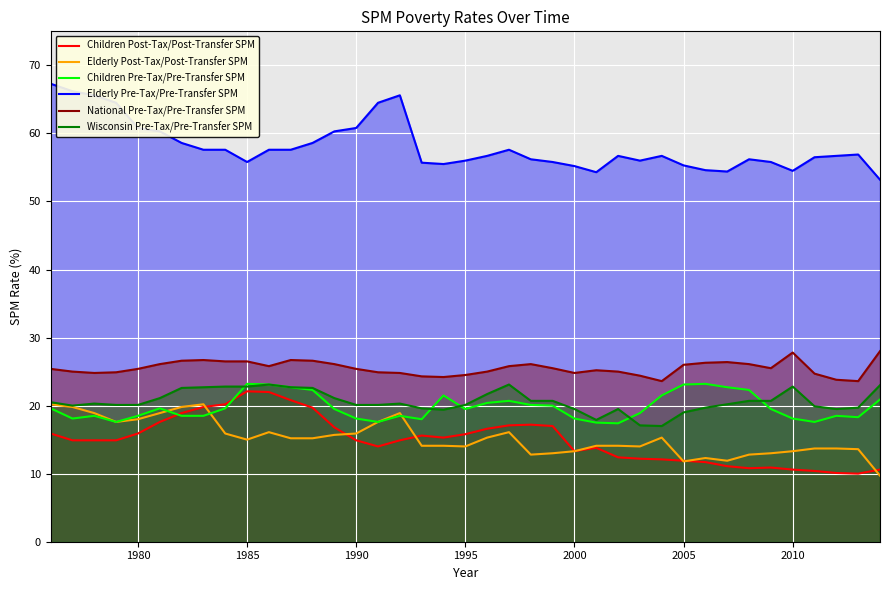

In Children Post-Tax/Post-Transfer SPM, how many points are lower than both neighbors (excluding endpoints)?

5